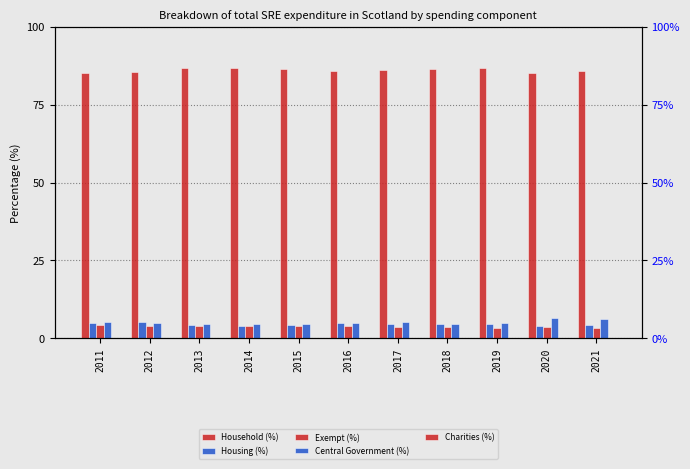

At which label is Exempt (%) closest to 3?

2019